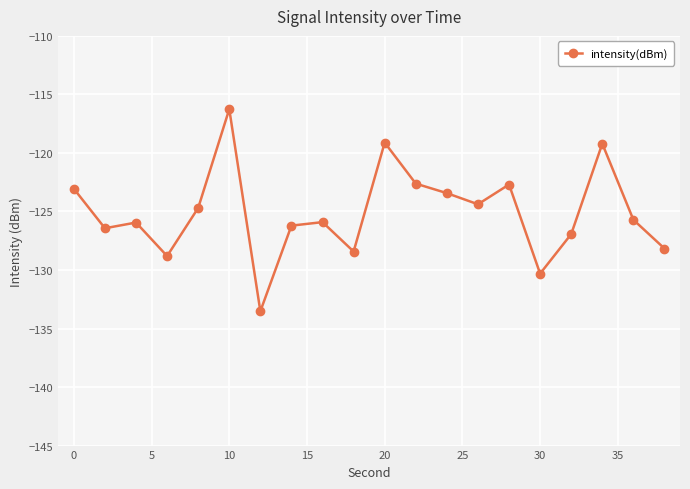

What is the maximum value shown in the chart?

-116.3